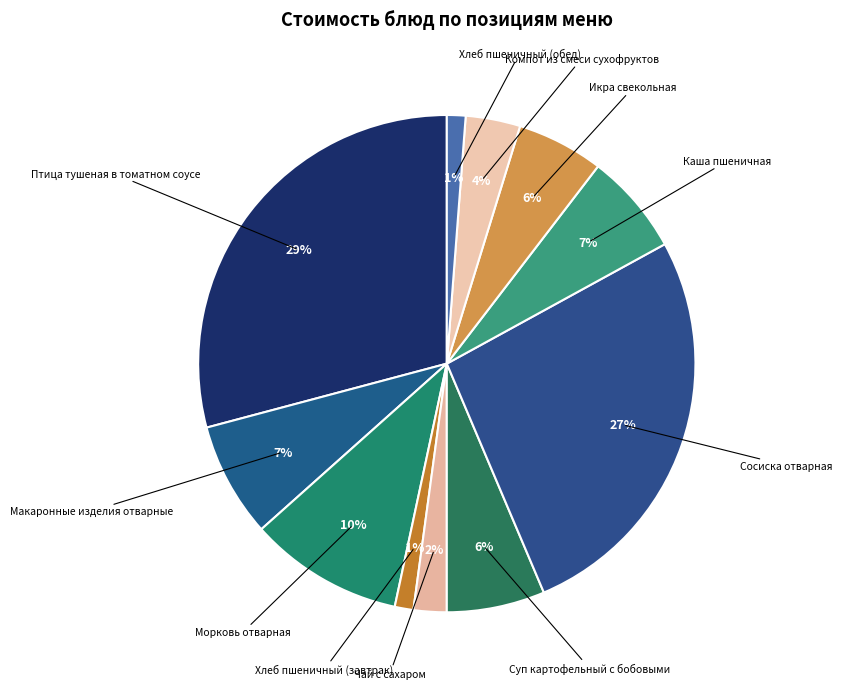

How many slices are in this pie chart?

11